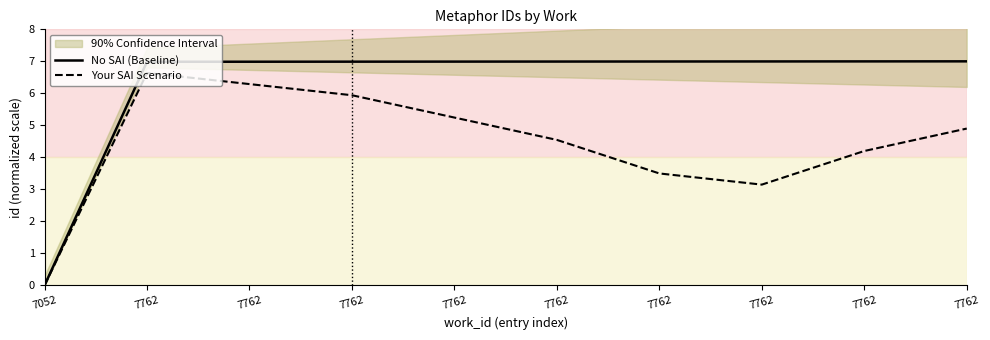

True or false: No SAI (Baseline) has more than 2 points higher than both neighbors.

False